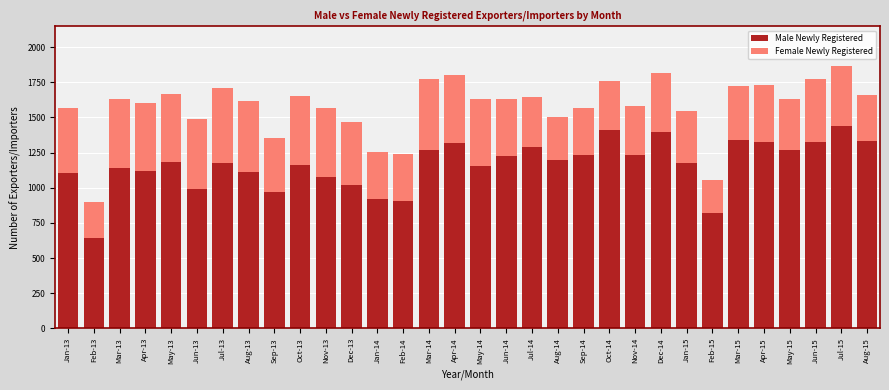

What is the difference between the maximum and minimum values in the Male Newly Registered series?

798